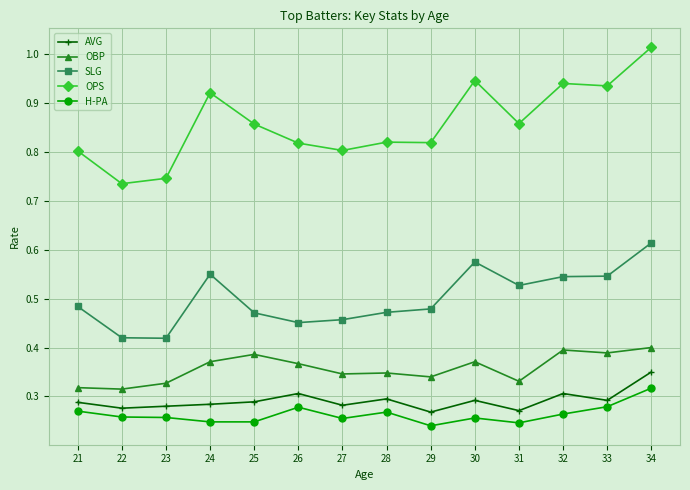

True or false: AVG and OBP intersect in this chart.

False